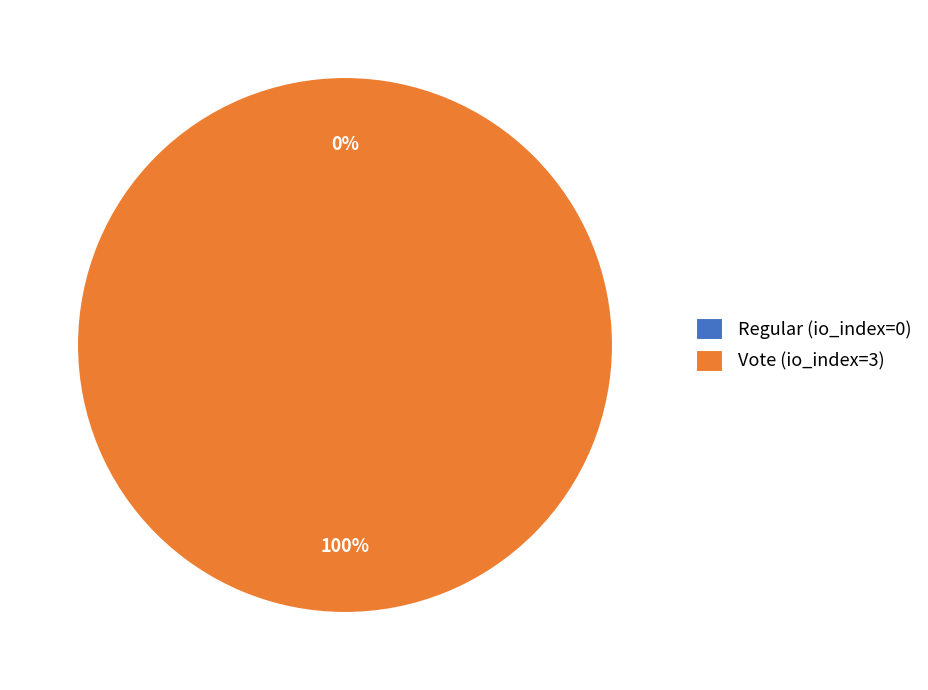

What is the total percentage of Vote (io_index=3) and Regular (io_index=0)?

100.0%